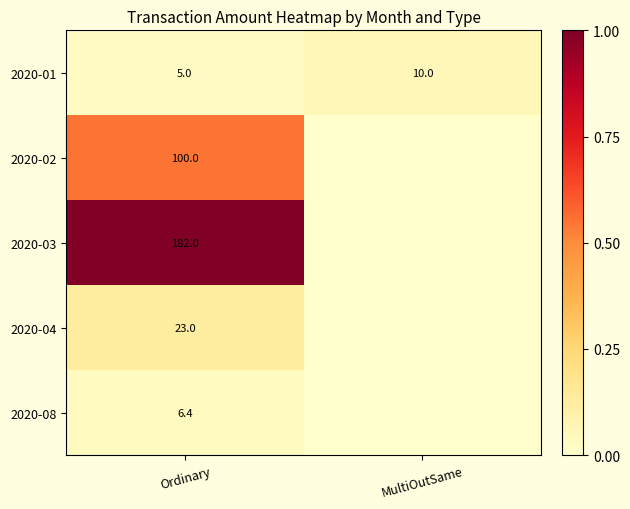

What is the difference between the highest and lowest values at Ordinary?

177.0